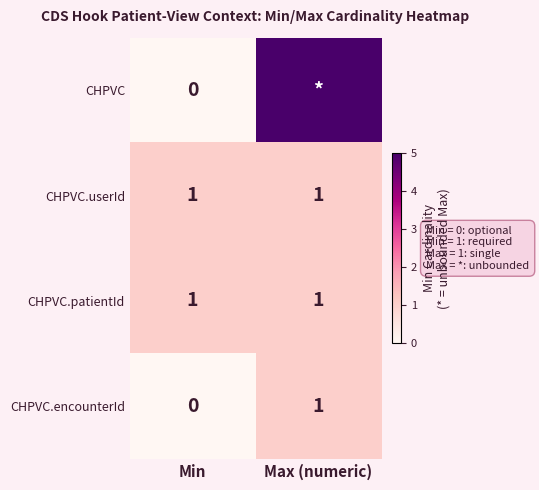

At which label is CHPVC.encounterId closest to 0?

Min